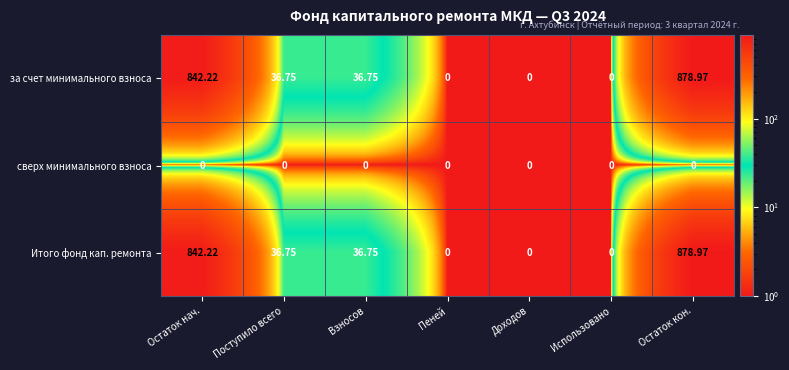

Count the number of data series in this chart.

3